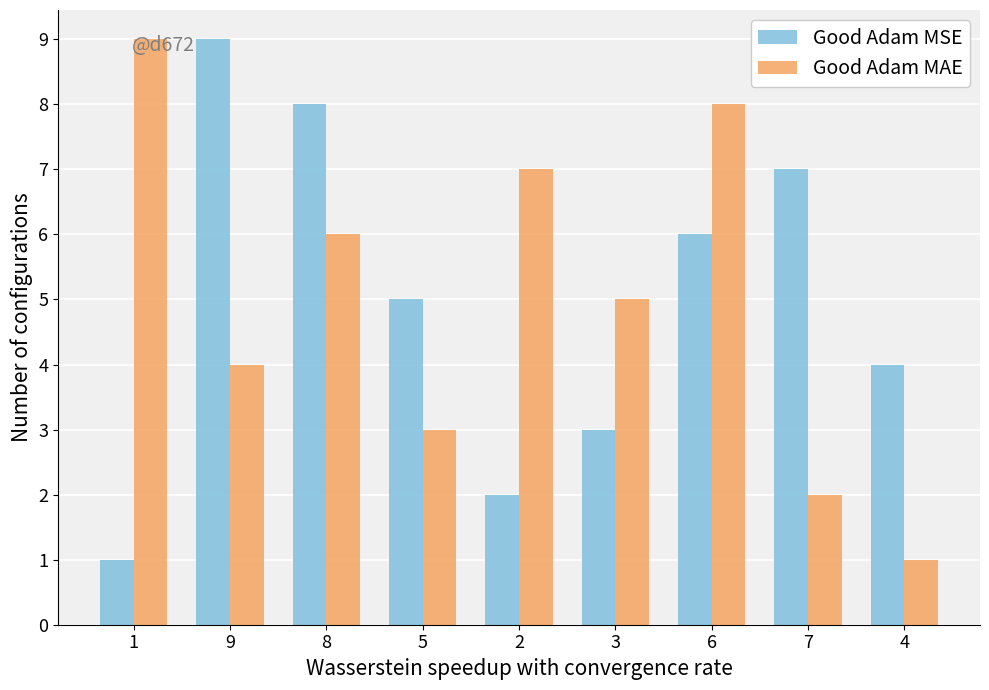

What is the greatest value displayed?

9